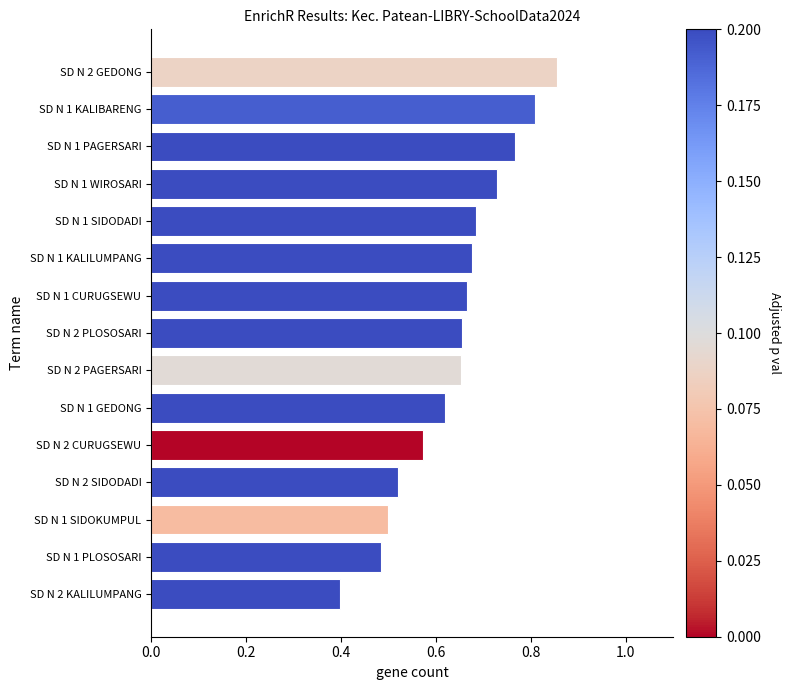

At which category does the chart reach its peak across all series?

SD N 2 GEDONG